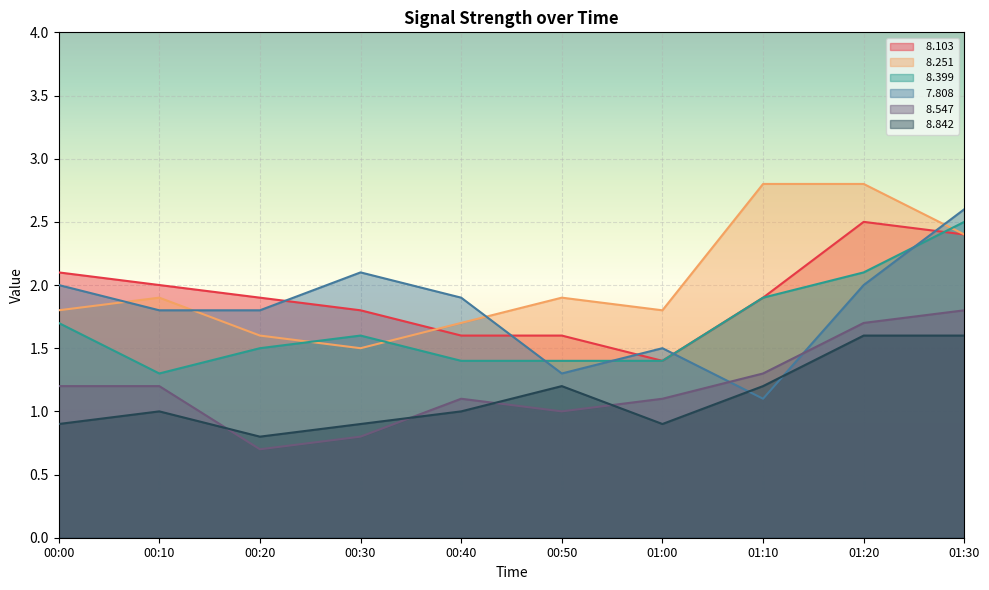

What is the label of the 2nd point from the left?

00:10